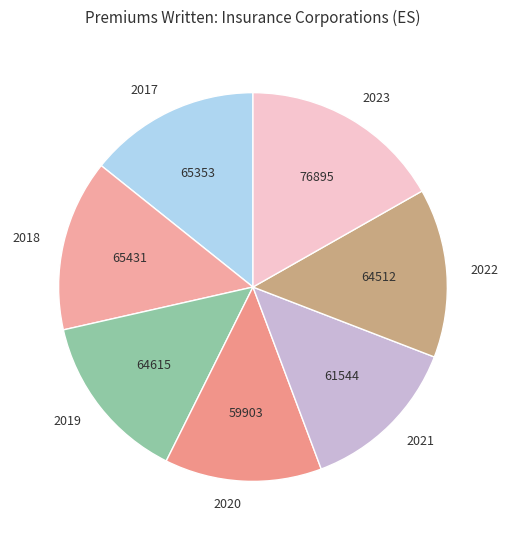

What is the largest slice in the pie chart?

2023